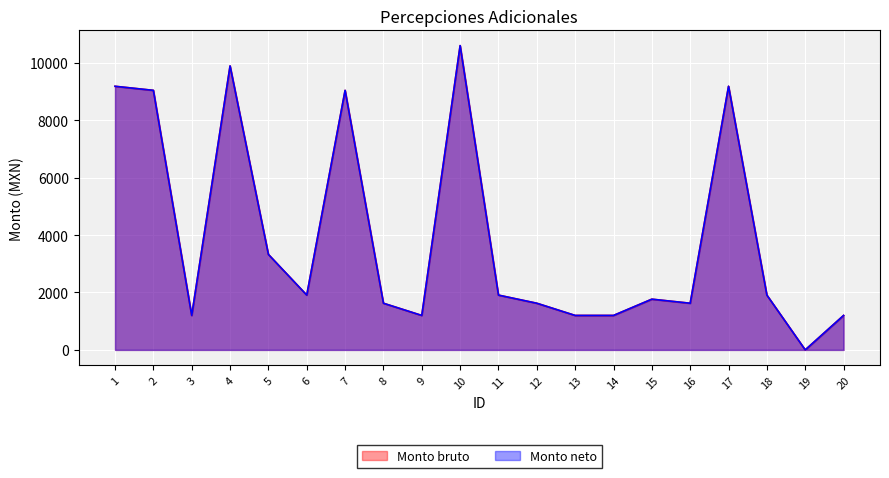

Reading left to right, what are all the values shown in this chart?

Monto bruto: 9183.2	9041.4	1200.0	9891.6	3325.5	1908.5	9041.4	1625.1	1200.0	10600.2	1908.5	1625.1	1200.0	1200.0	1766.8	1625.1	9183.2	1908.5	0.0	1200.0
Monto neto: 9183.2	9041.4	1200.0	9891.6	3325.5	1908.5	9041.4	1625.1	1200.0	10600.2	1908.5	1625.1	1200.0	1200.0	1766.8	1625.1	9183.2	1908.5	0.0	1200.0